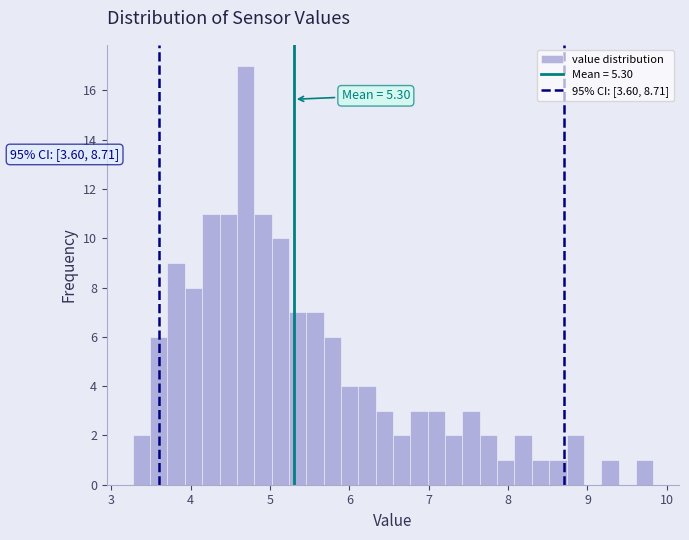

Around what value on the x-axis is the tallest bar? Give the approximate position of its centre, as read against the axis.

4.7